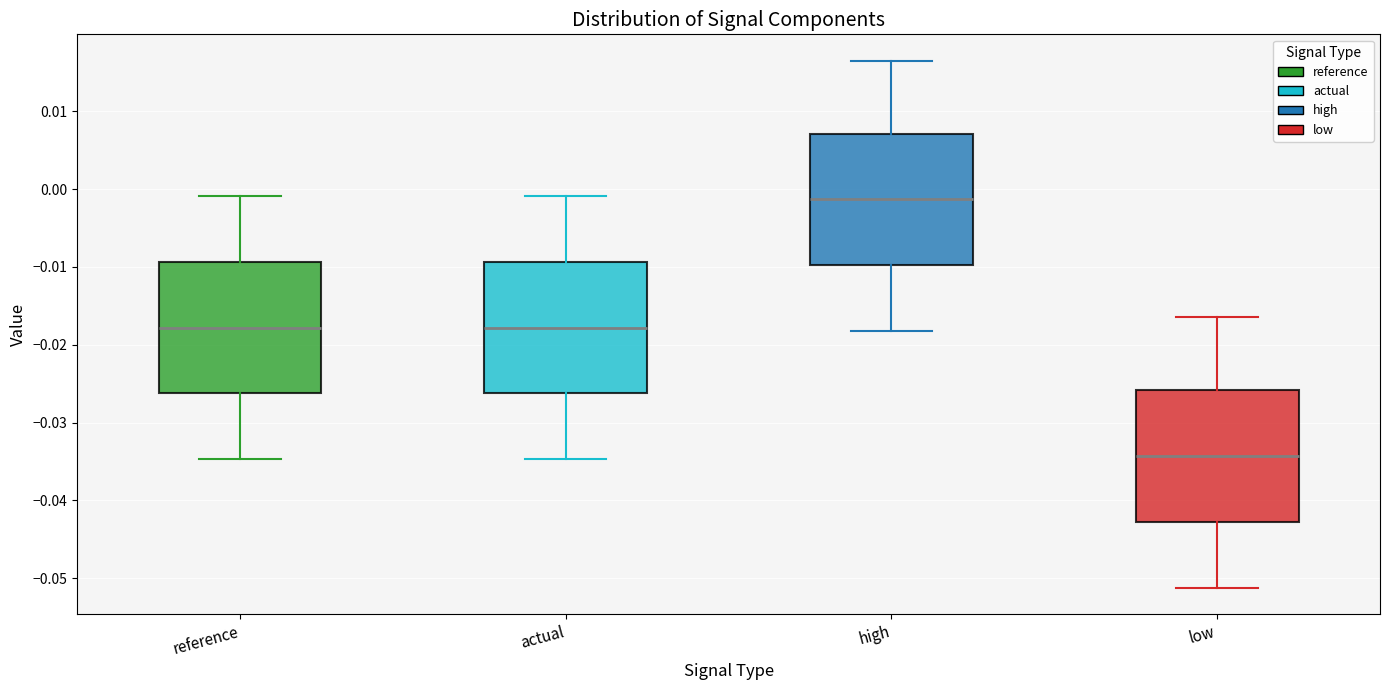

Where is the upper edge of the box for reference on the y-axis? The values are not printed on the chart, so give them approximately, as read against the axis.

-0.009